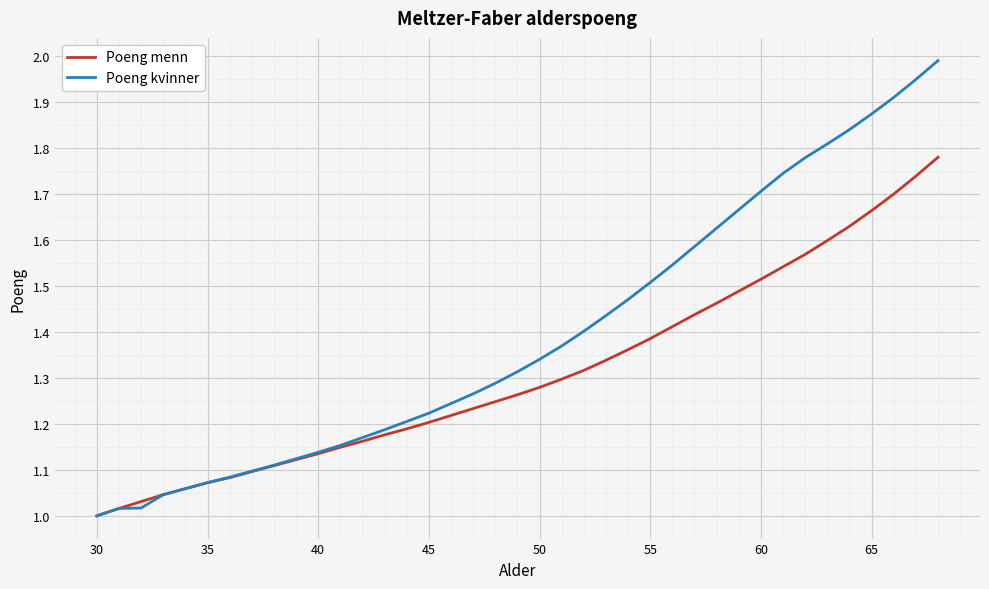

Rank the series by their maximum value, from highest to lowest.

Poeng kvinner, Poeng menn